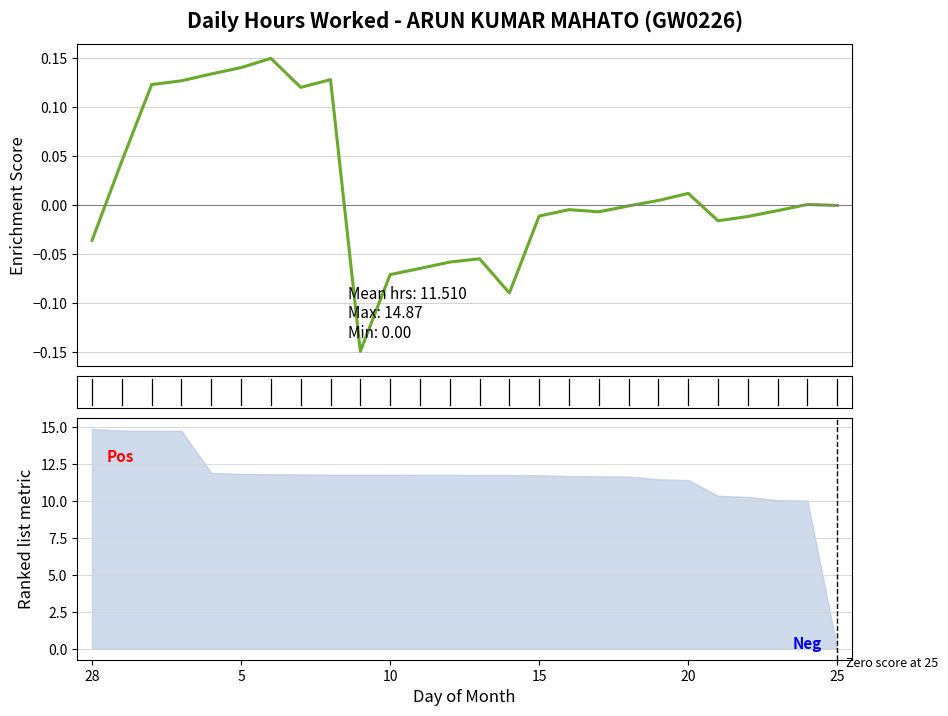

Where is the first local maximum?

6